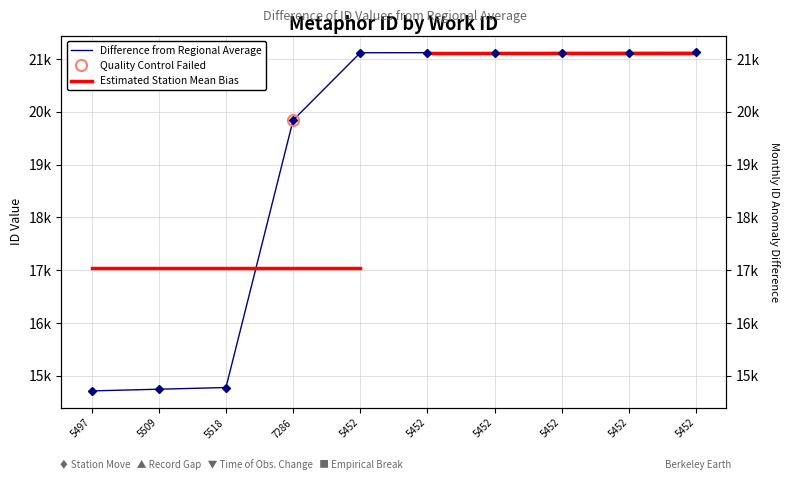

What is the sum of the values at 5452 and 5452?

42251